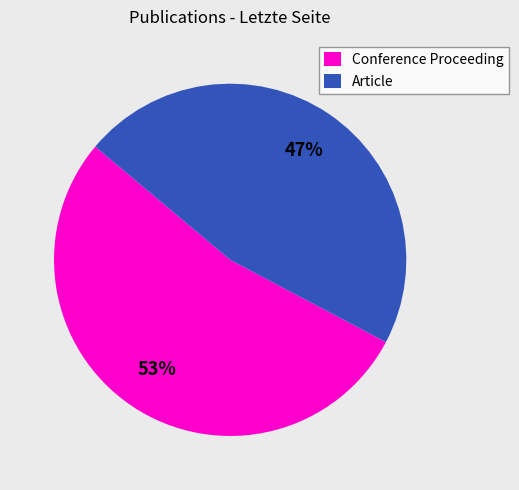

Is it true that Conference Proceeding is 53% of the pie?

True